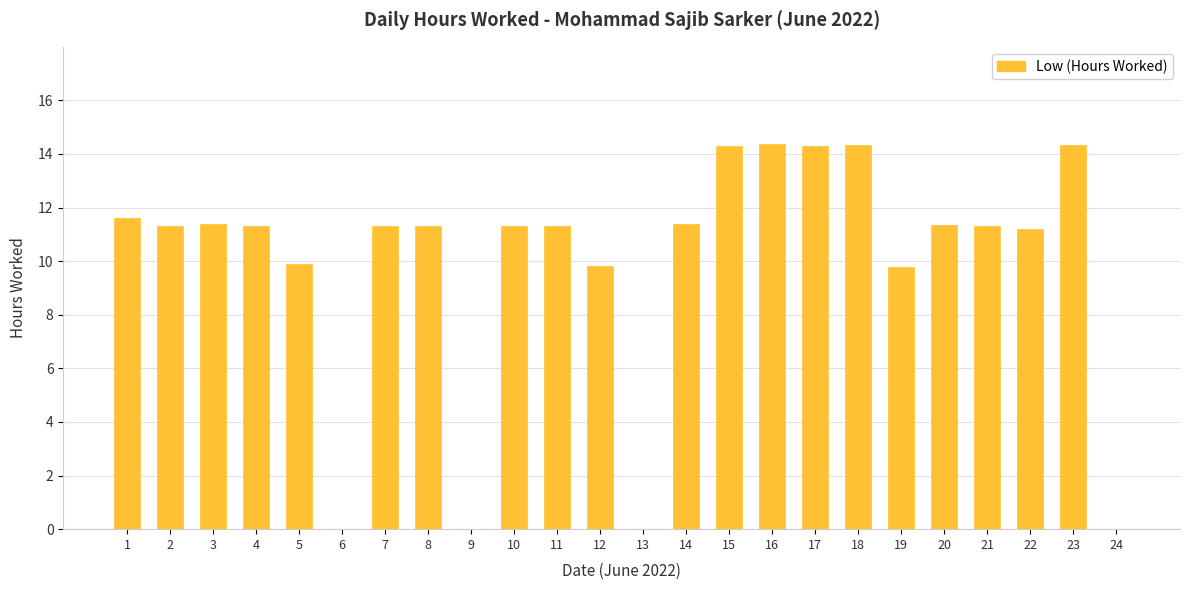

Count the number of values greater than 11.

17